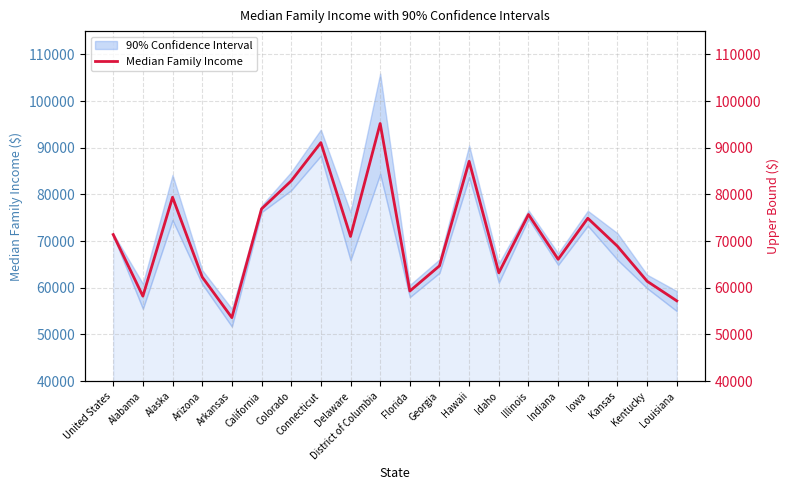

What is the change in value from Alabama to Hawaii?

+28900